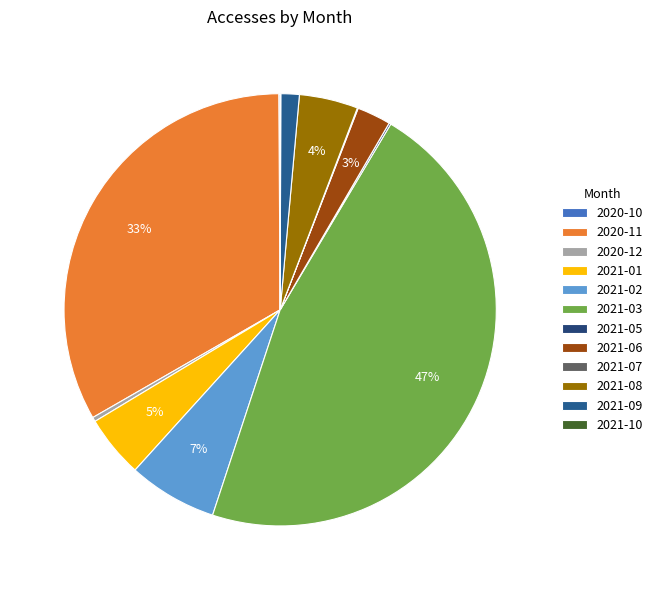

What is the ratio of the value at 2021-01 to the value at 2021-07?

76.8